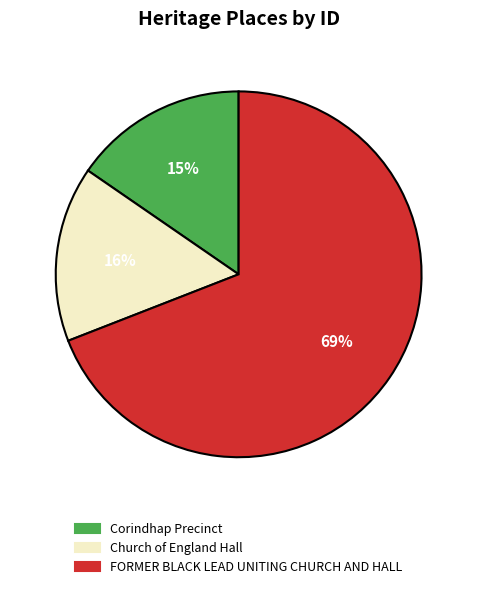

What percentage is the Corindhap Precinct slice, to the nearest percent?

15%